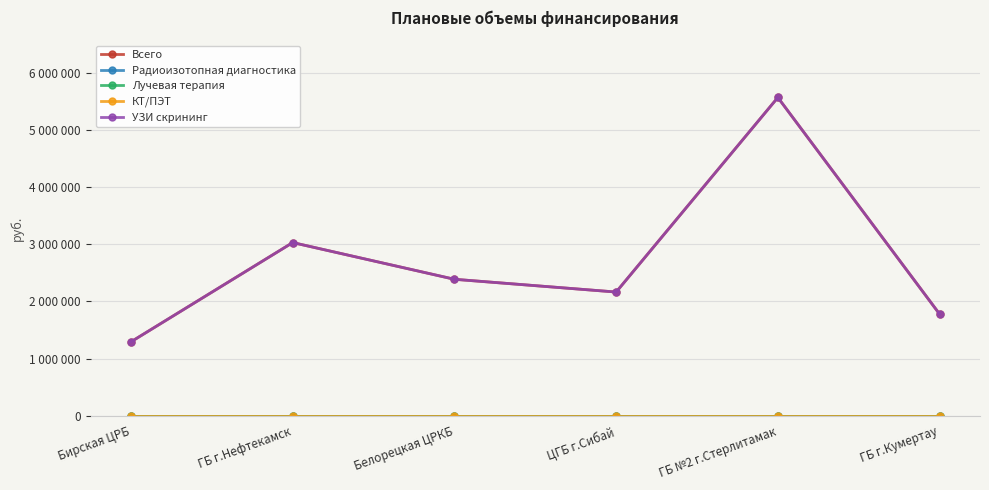

Reading right to left, extract all data points from this chart.

Всего: 1778920	5565500	2164125	2387150	3029100	1294240
Радиоизотопная диагностика: 0	0	0	0	0	0
Лучевая терапия: 0	0	0	0	0	0
КТ/ПЭТ: 0	0	0	0	0	0
УЗИ скрининг: 1778920	5565500	2164125	2387150	3029100	1294240